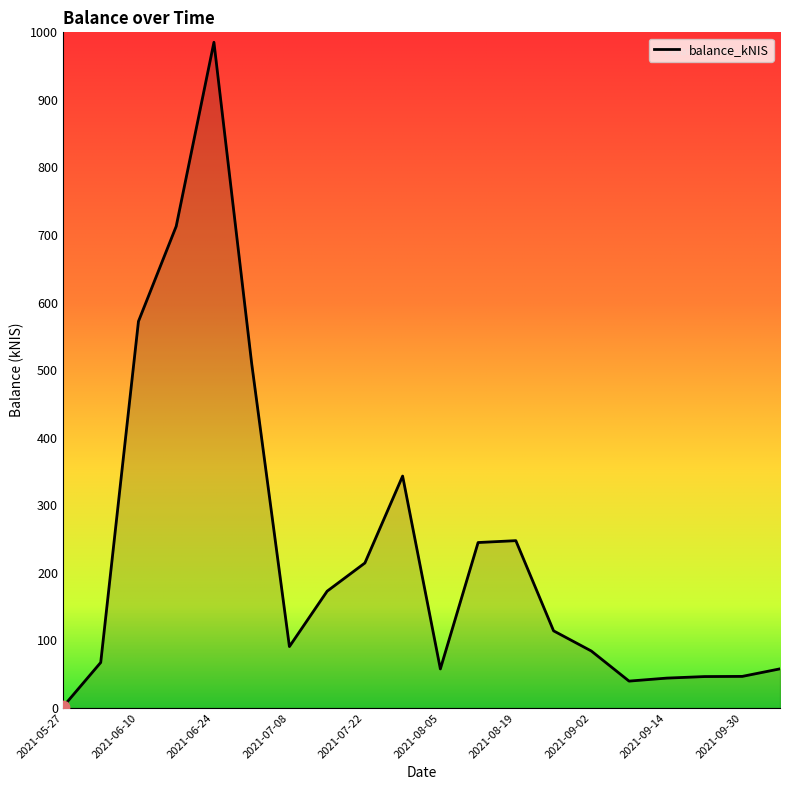

What is the greatest value displayed?

985.3